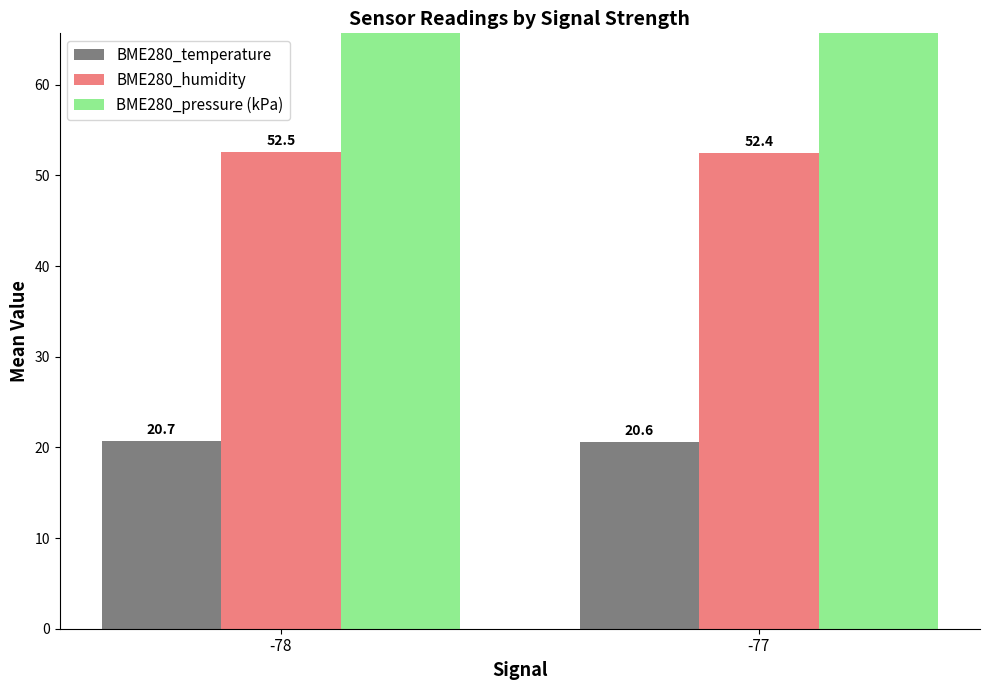

Which series has the largest total across all categories?

BME280_pressure (kPa)